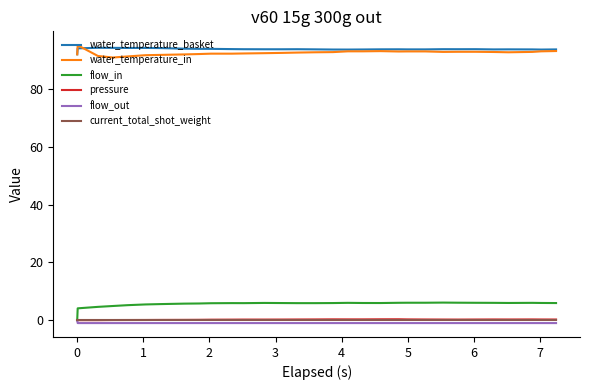

Which series has the widest spread of values?

flow_in